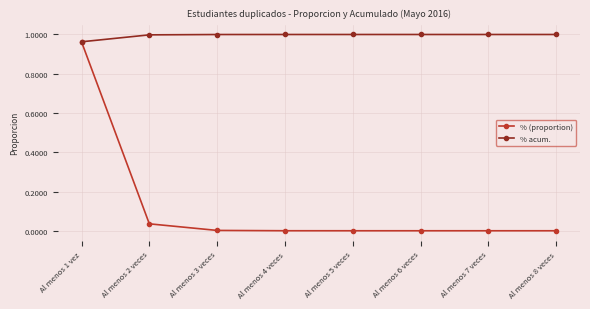

At how many categories does at least one series exceed 0?

8